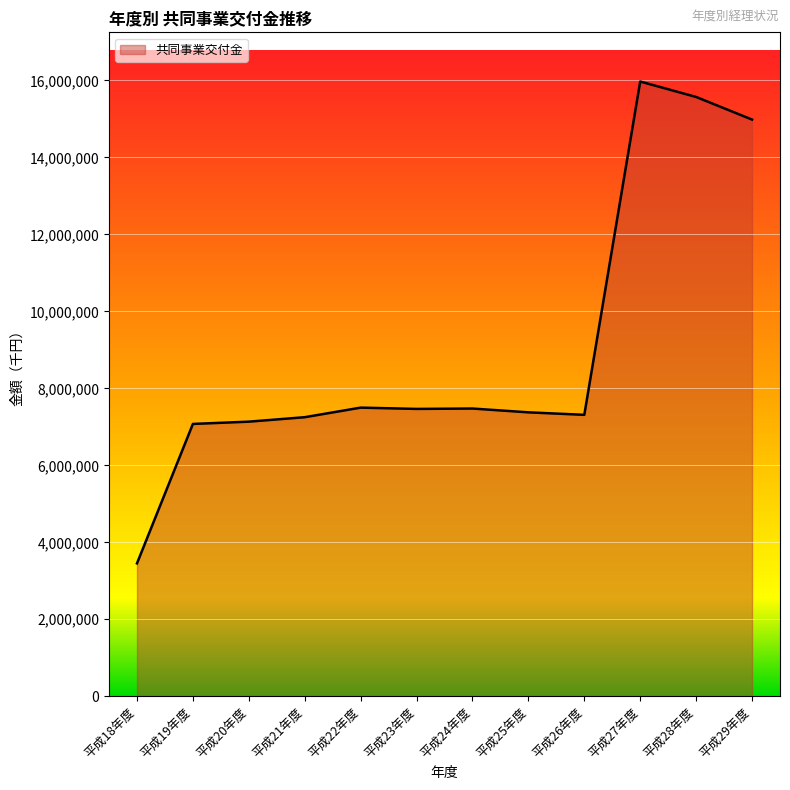

Is it true that the value at 平成27年度 is 9927580?

False